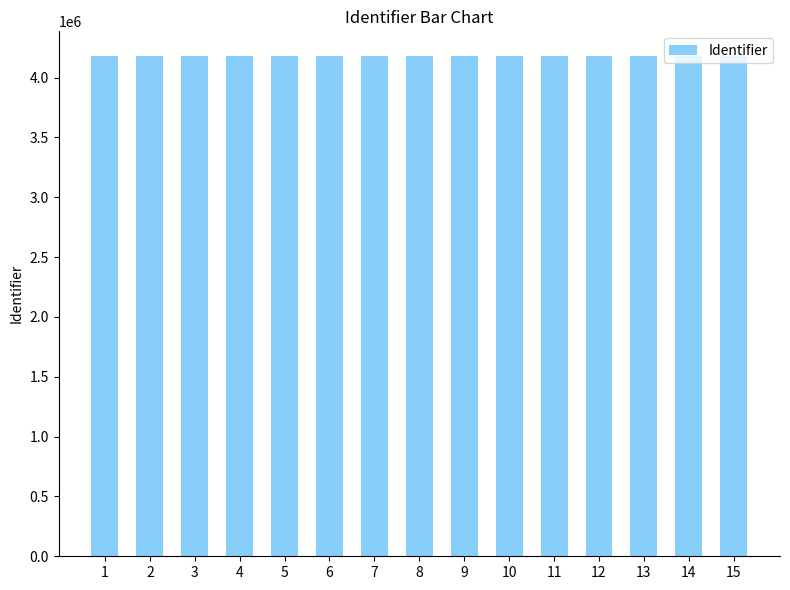

What is the difference between the values at 6 and 3?

37